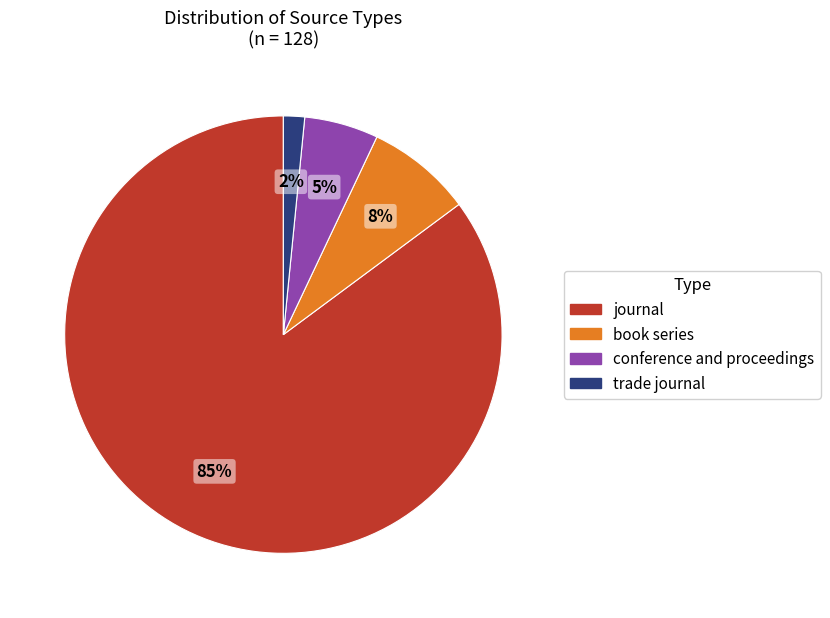

Which category has the smallest portion of the pie?

trade journal